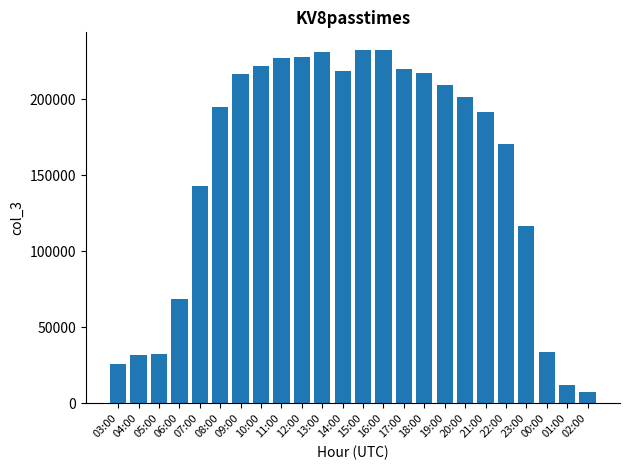

Where does the data first go above 201661?

09:00